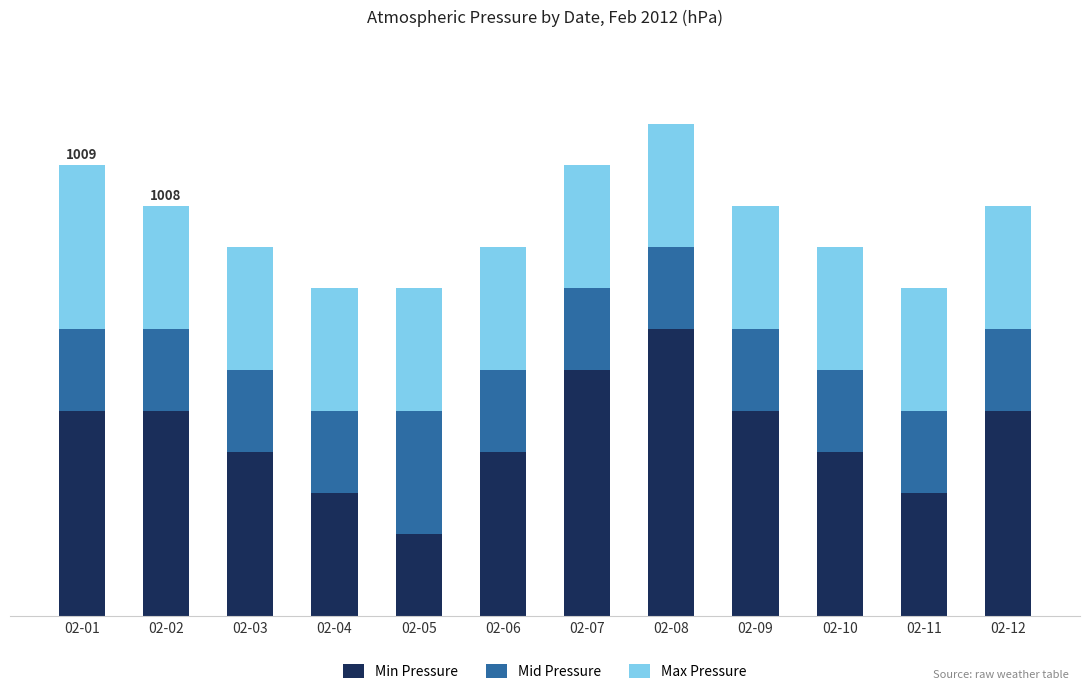

Are the bars horizontal?

No